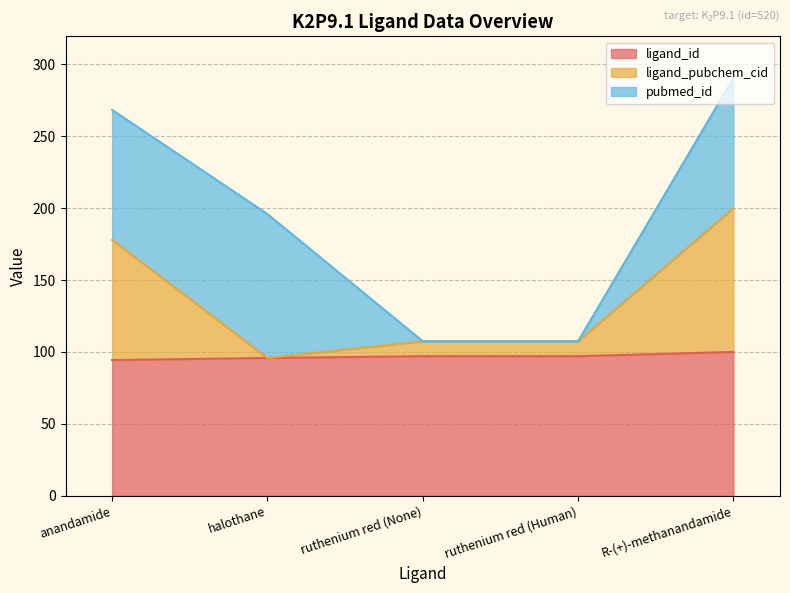

Does the chart have visible grid lines?

Yes